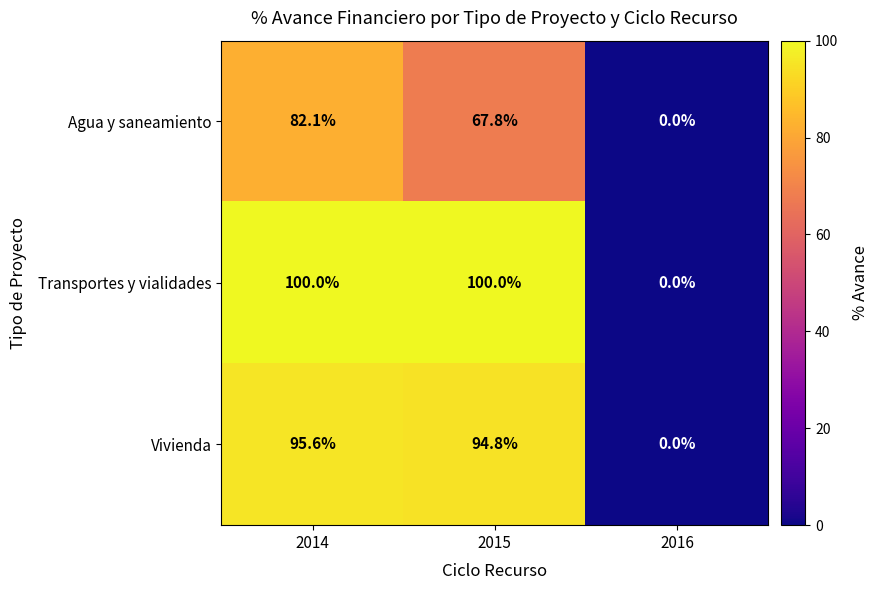

Reading right to left, extract all data points from this chart.

Agua y saneamiento: 2016=0.0	2015=67.8	2014=82.1
Transportes y vialidades: 2016=0.0	2015=100.0	2014=100.0
Vivienda: 2016=0.0	2015=94.8	2014=95.6